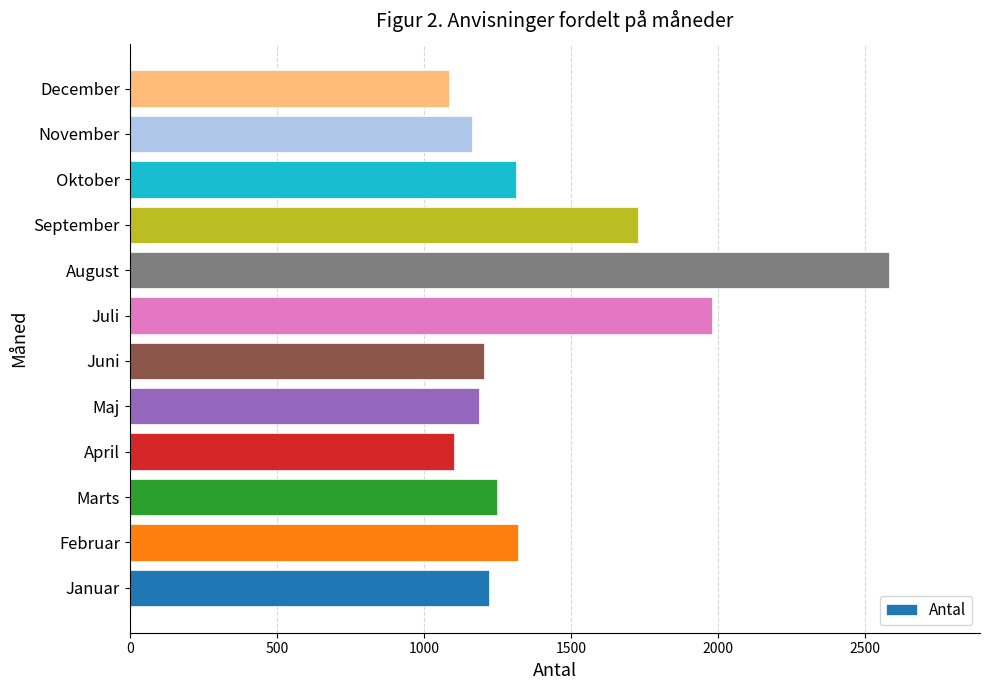

What is the difference between the maximum and minimum values?

1496